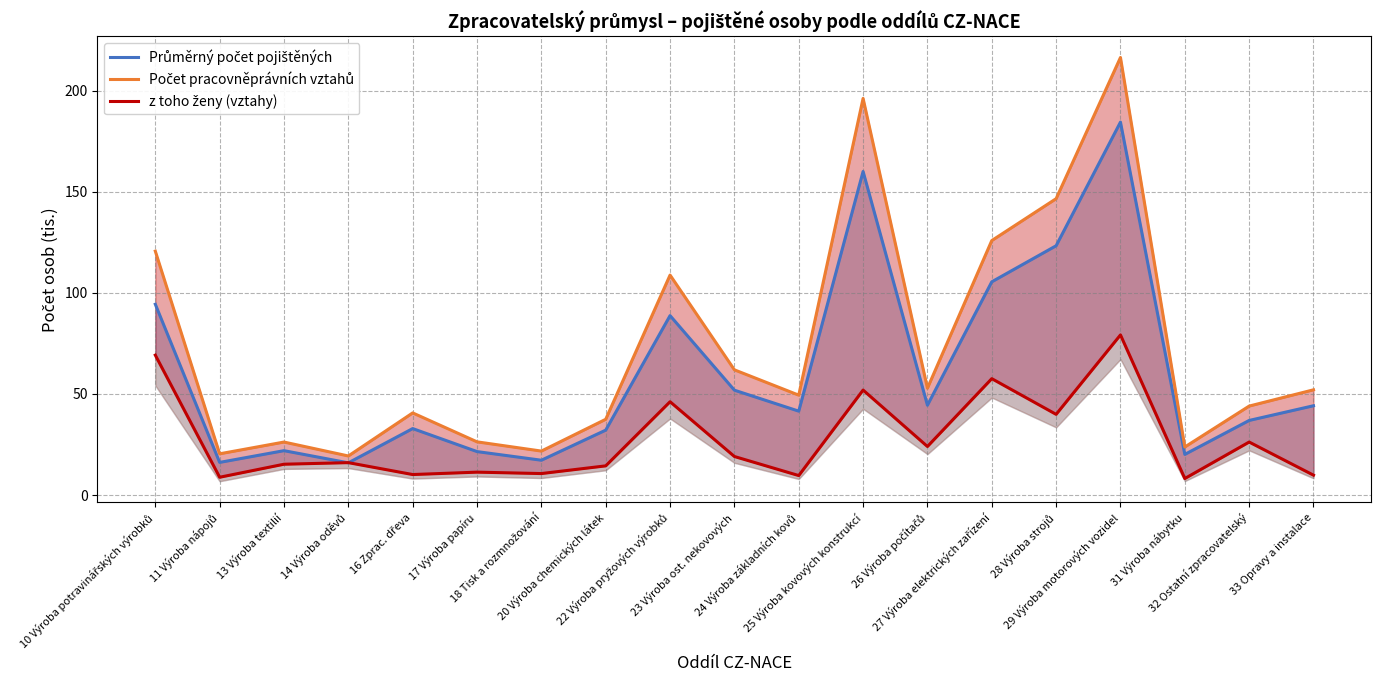

What position from the right is 28 Výroba strojů?

5